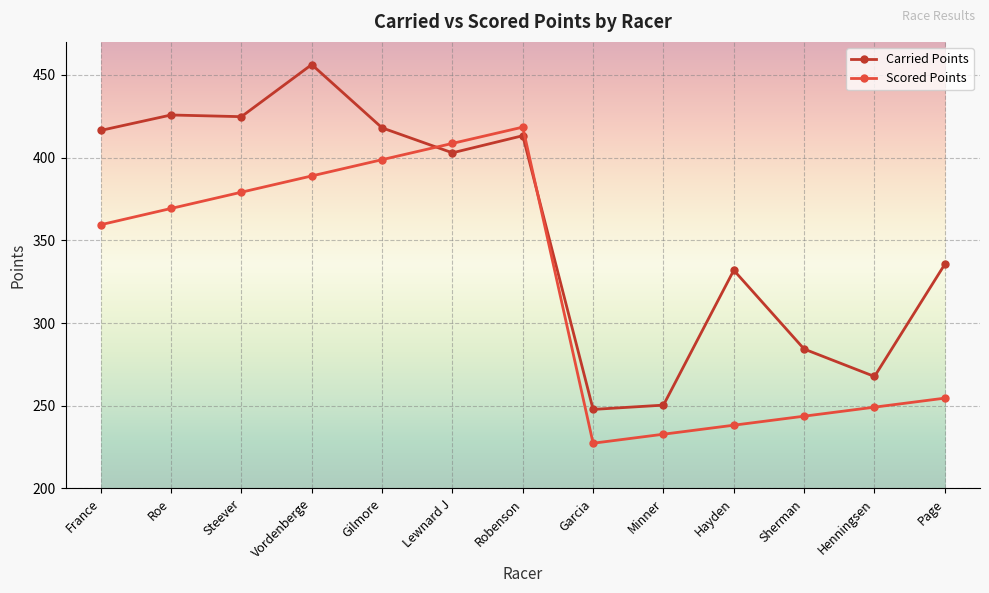

Is it true that Carried Points equals 331.9 at Hayden?

True